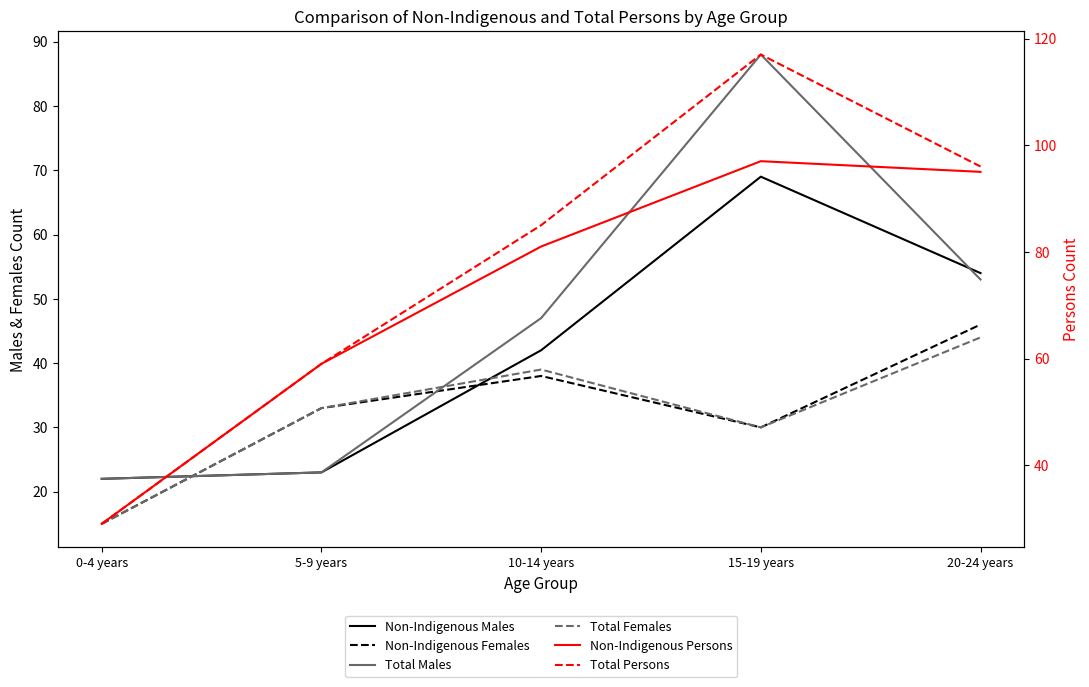

Does the chart display data point markers on the line(s)?

No